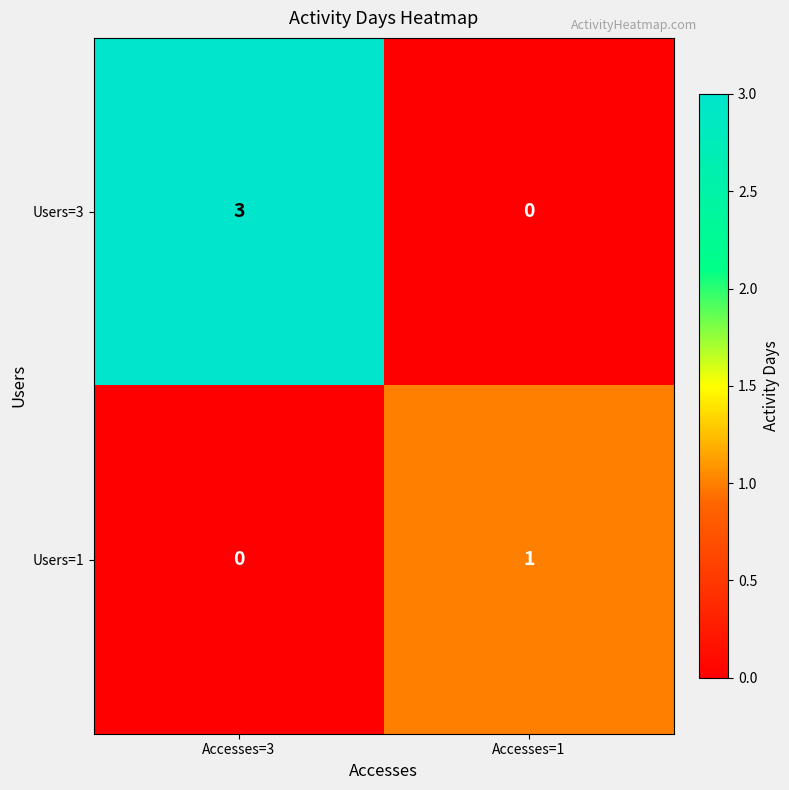

What is the sum of the Users=3 values at Accesses=1 and Accesses=3?

3